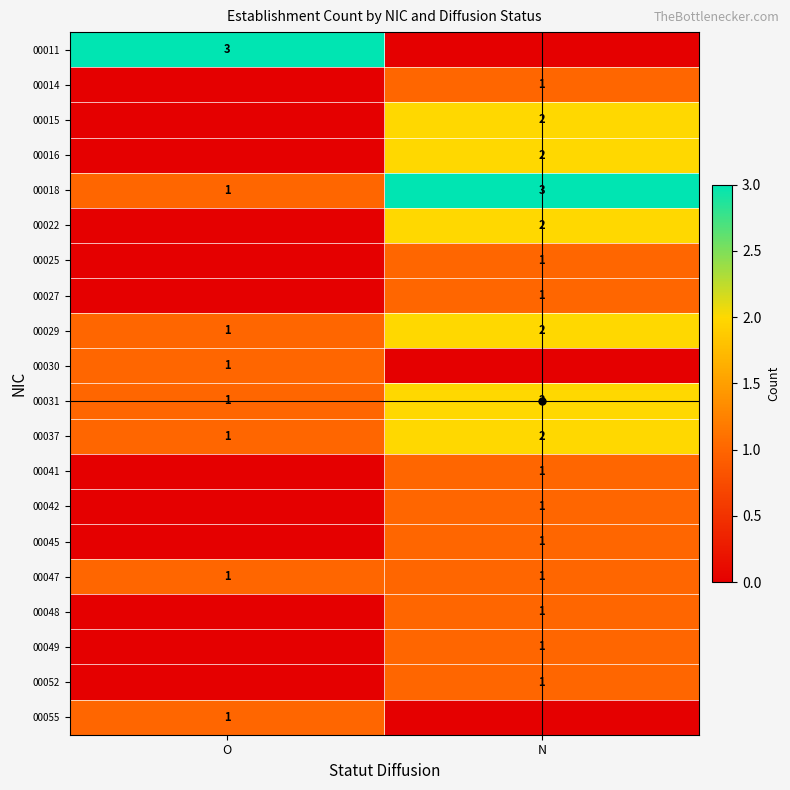

True or false: 00052 has a value of 2 at N.

False